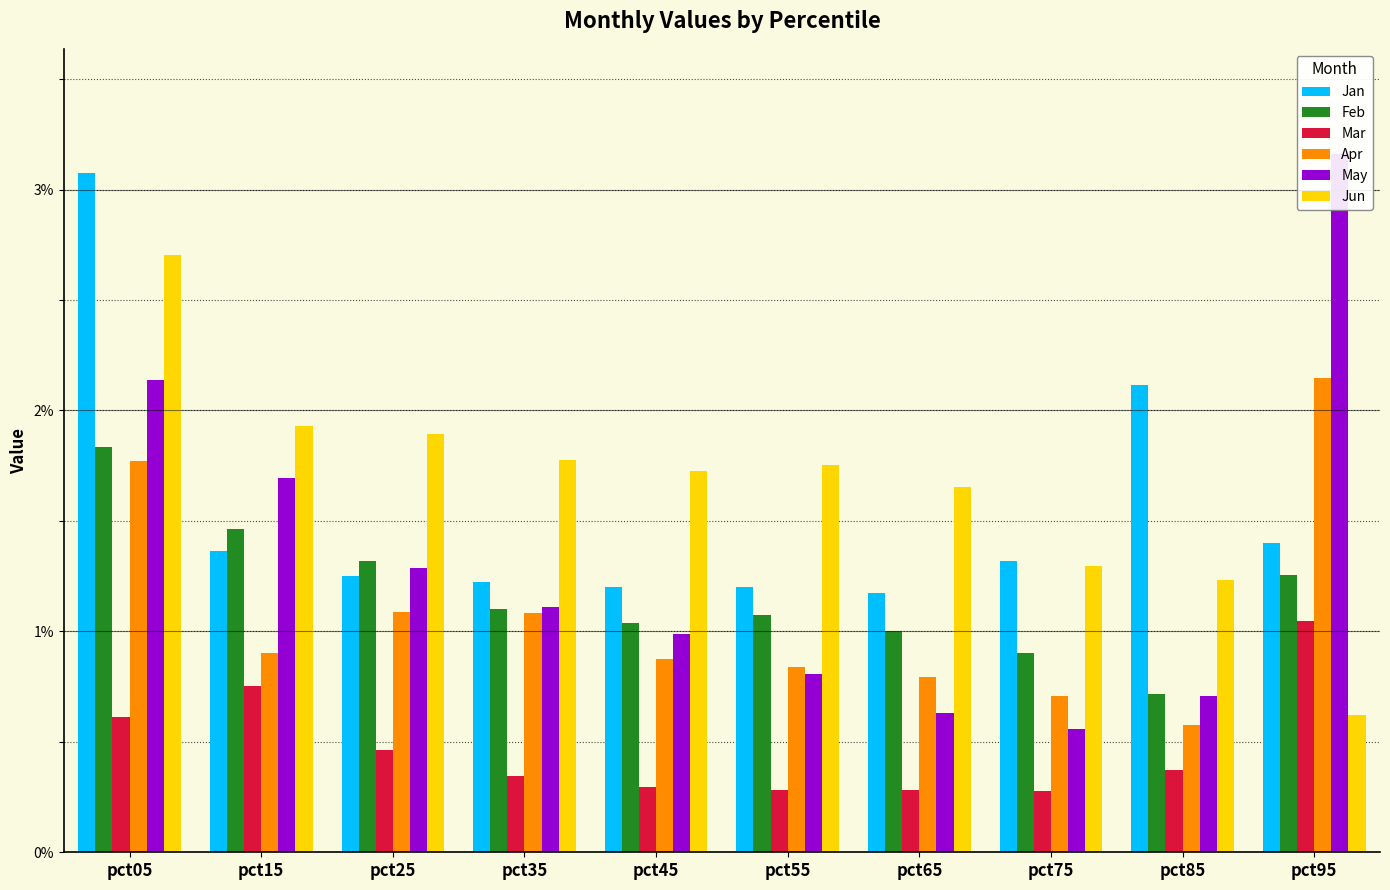

Which category has the lowest value in the Feb series?

pct85